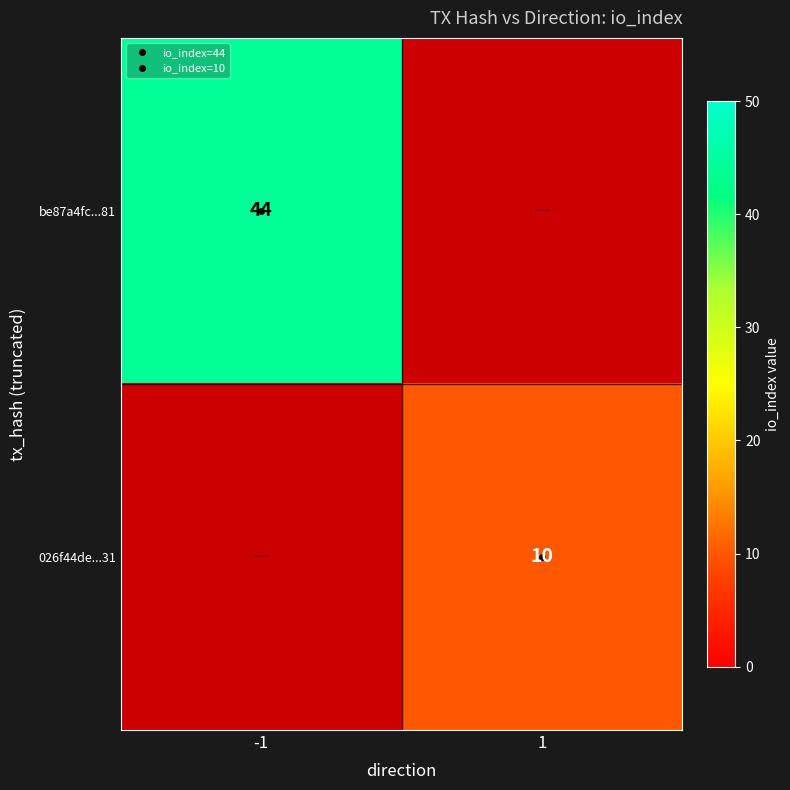

At 1, list the series in order from largest to smallest.

be87a4fc...81, 026f44de...31